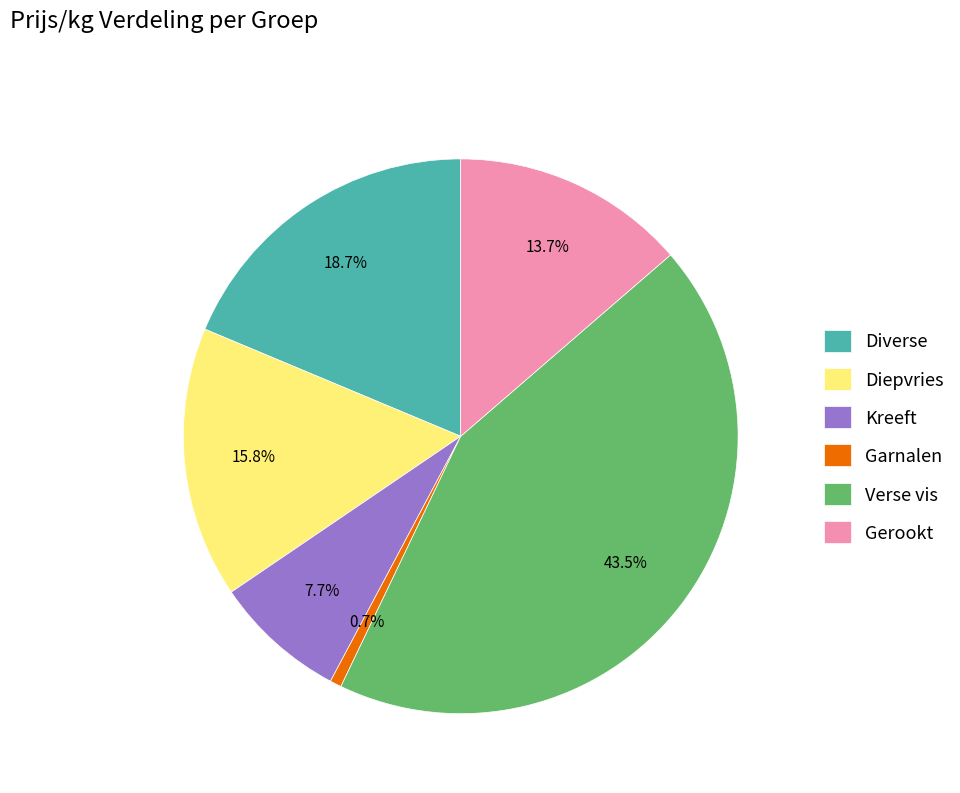

Does any single category account for the majority?

No